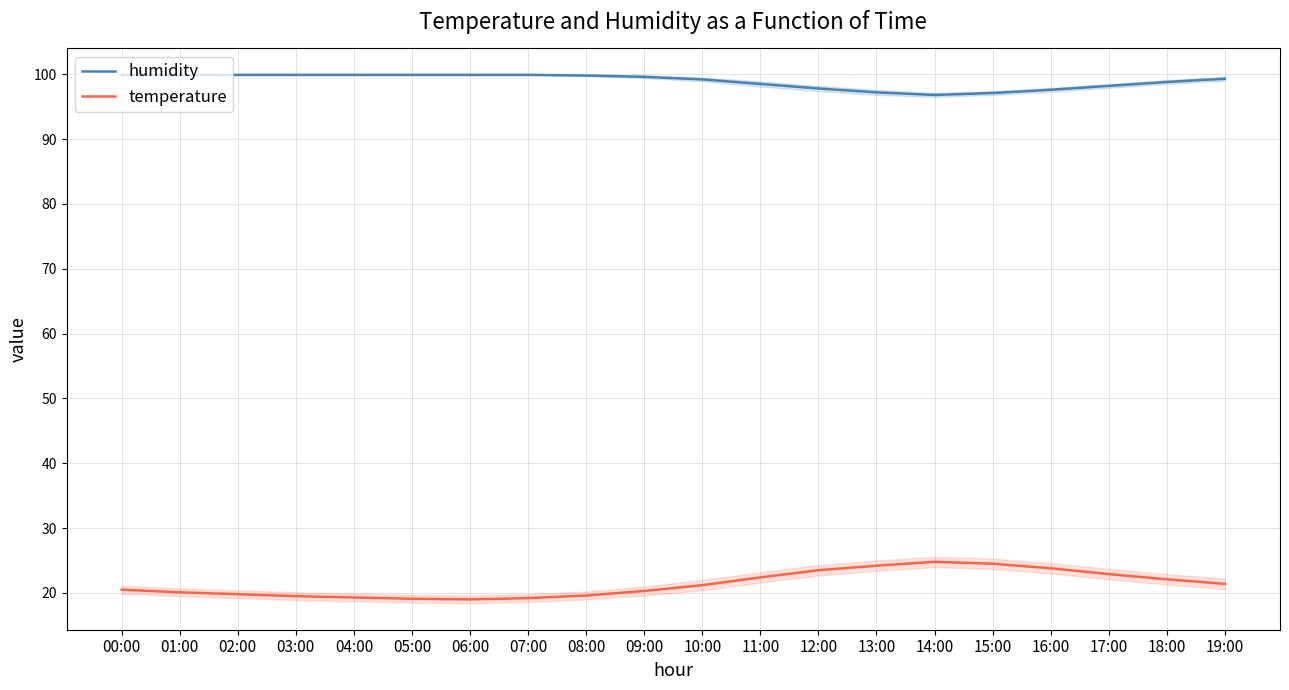

How many values in the humidity series are below 99?

8